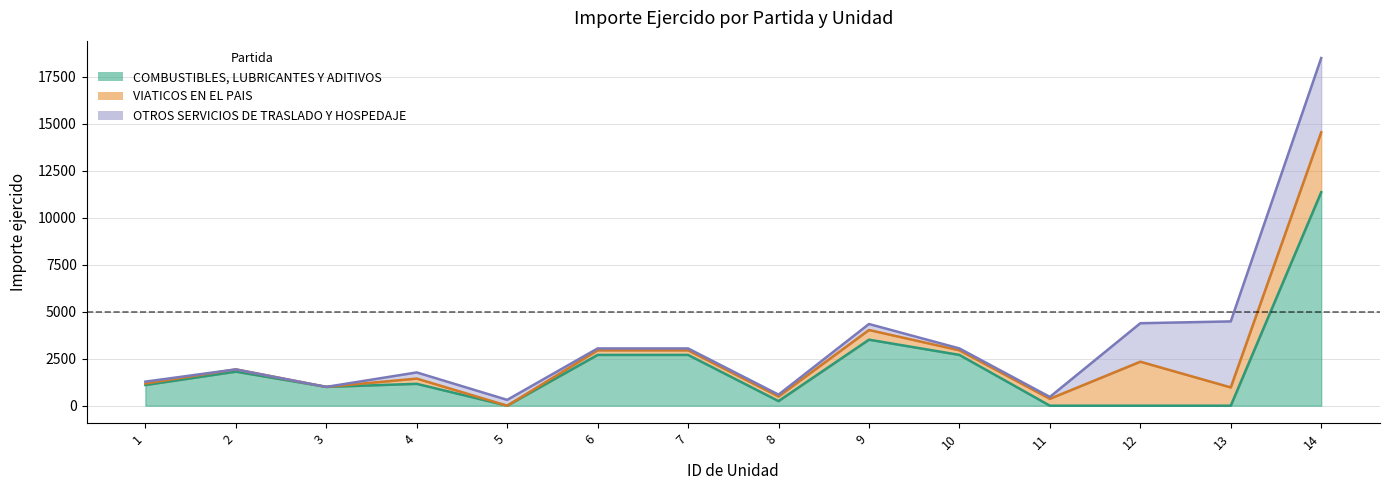

Between 3 and 14, which is larger?

14